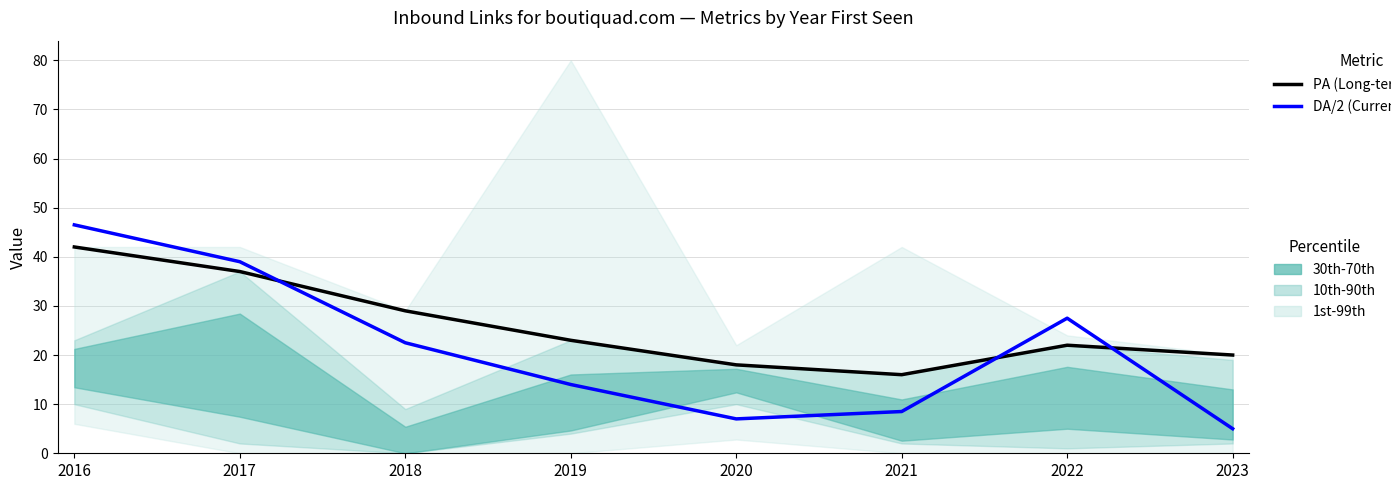

What is the difference between the highest and lowest values at 2022?

5.5